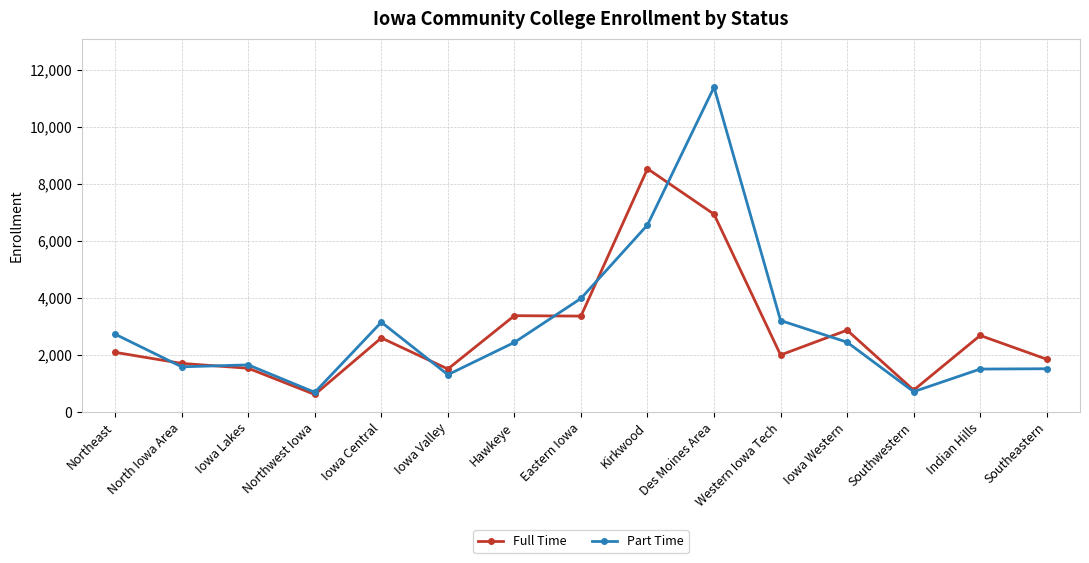

Count the number of categories in the chart.

15